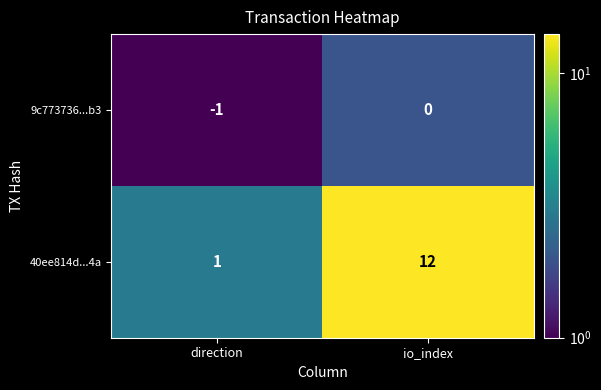

At which category is the sum across all series the highest?

io_index